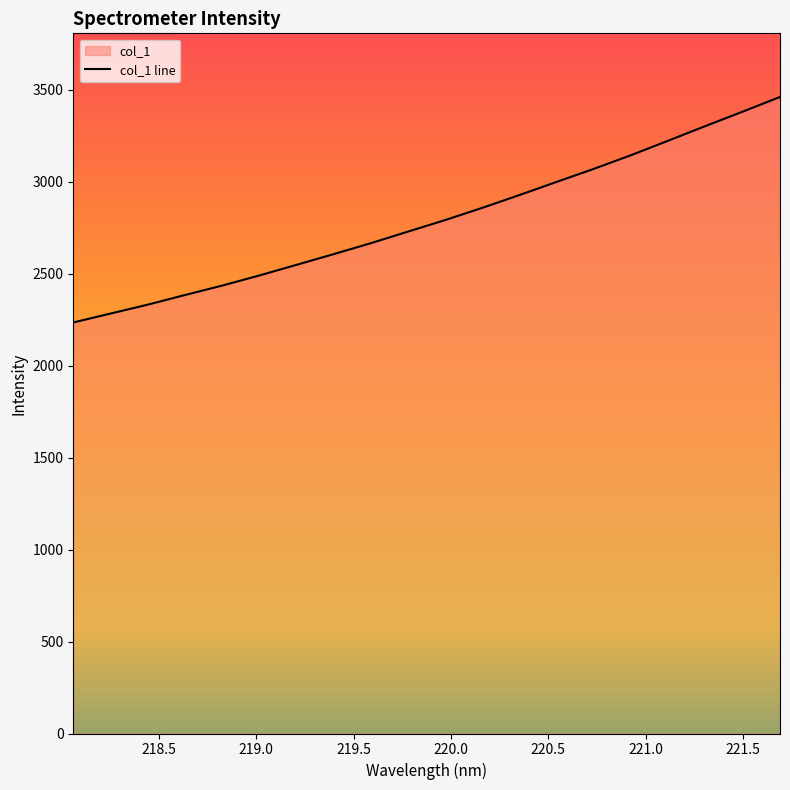

Reading left to right, what are all the values shown in this chart?

2234.8	2283.3	2331.5	2384.0	2435.2	2490.4	2548.3	2606.6	2666.1	2729.2	2792.0	2858.5	2928.3	2999.7	3070.5	3145.0	3223.8	3303.1	3381.4	3460.8